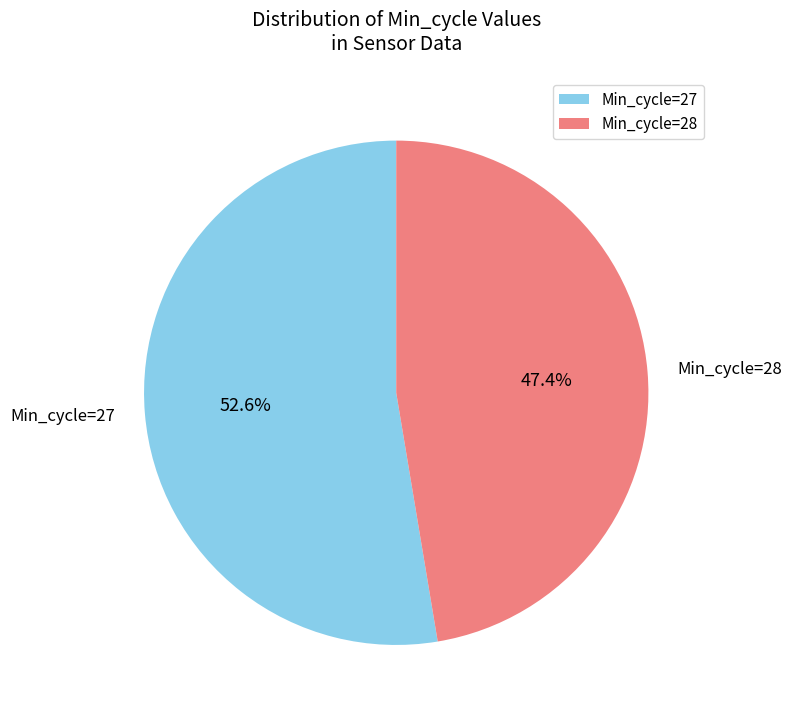

To the nearest percent, what is the average slice percentage?

50%